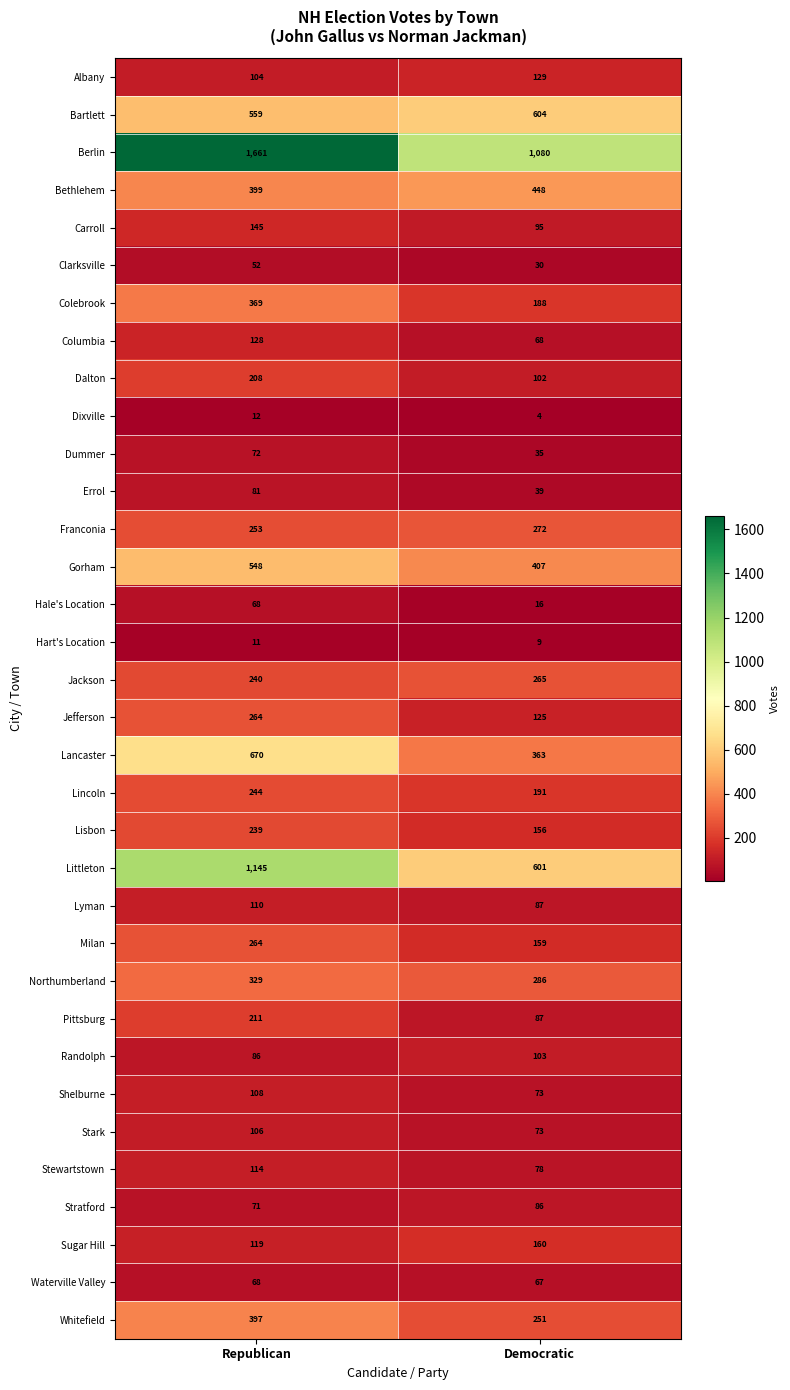

Is it true that Dalton equals 102 at Democratic?

True